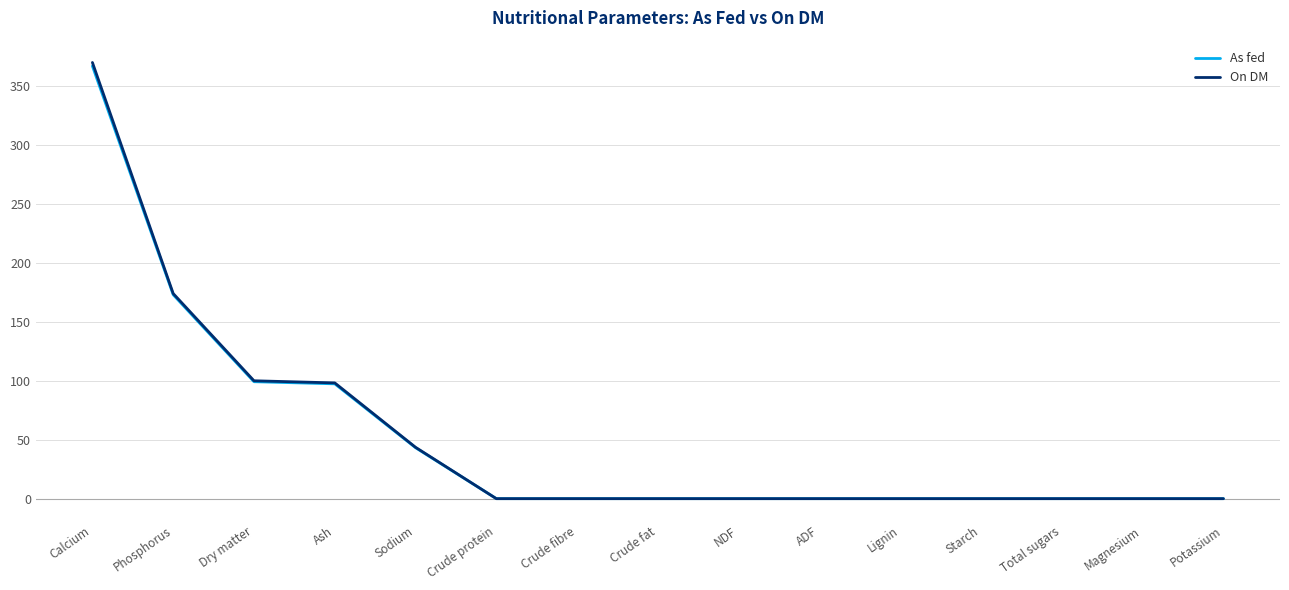

How many lines are shown in the chart?

2